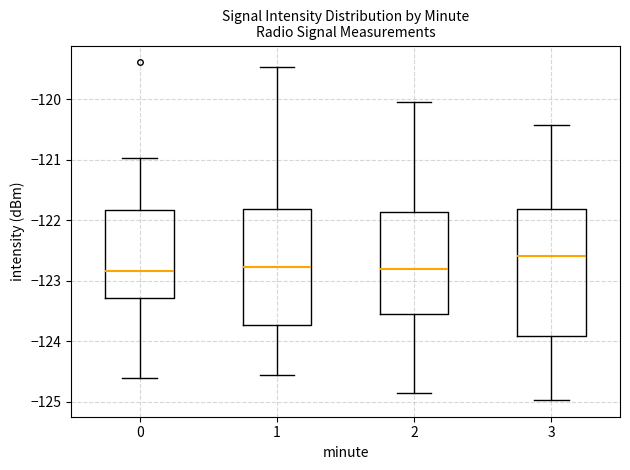

Which box has the highest median line?

3